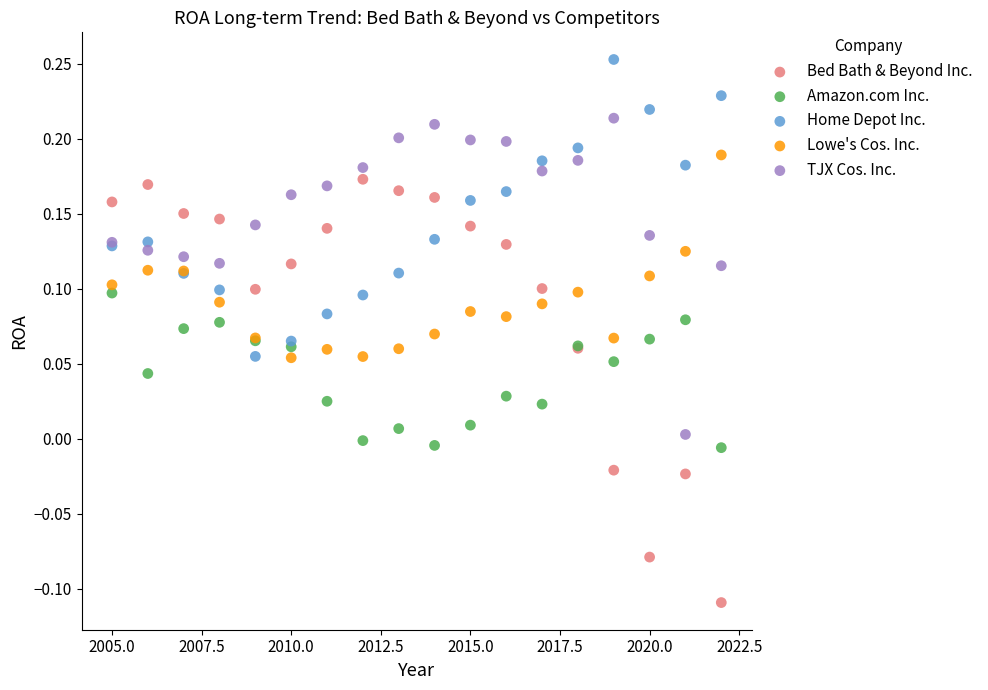

Which series has the largest Y range (max minus min)?

Bed Bath & Beyond Inc.